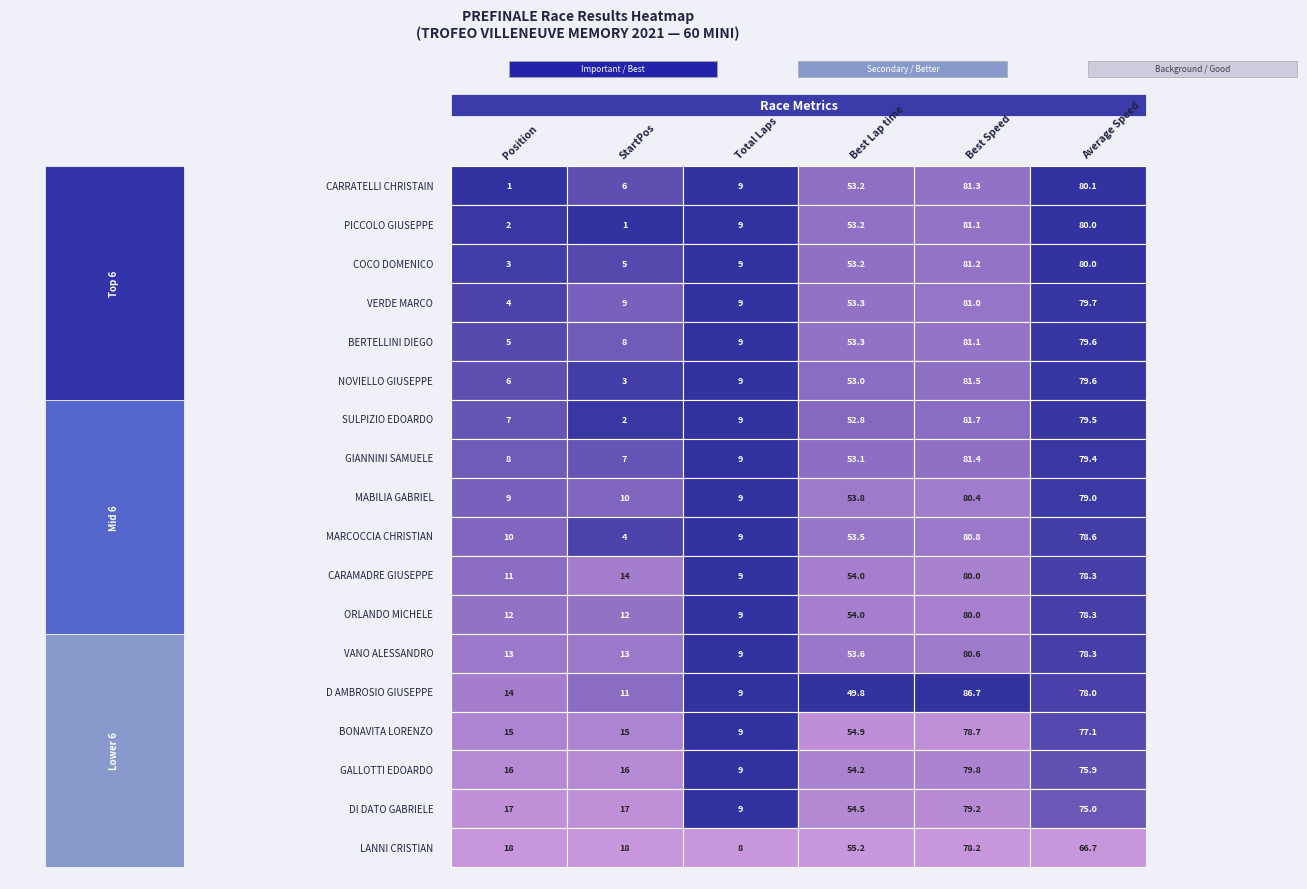

What is the sum of all PICCOLO GIUSEPPE values?

226.4